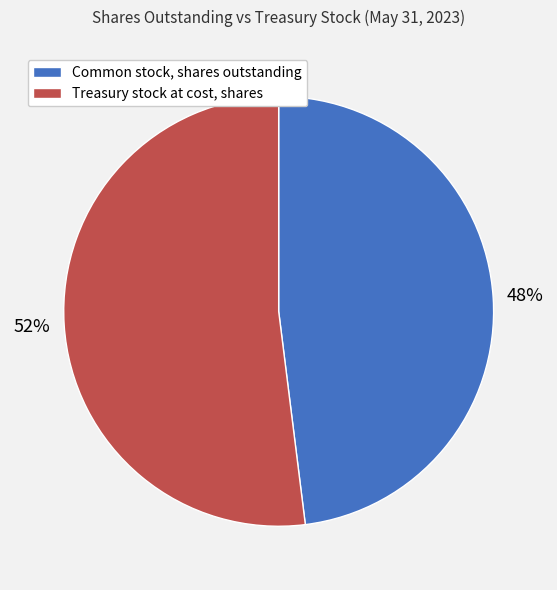

Do Common stock, shares outstanding and Treasury stock at cost, shares together represent more than half of the pie?

Yes